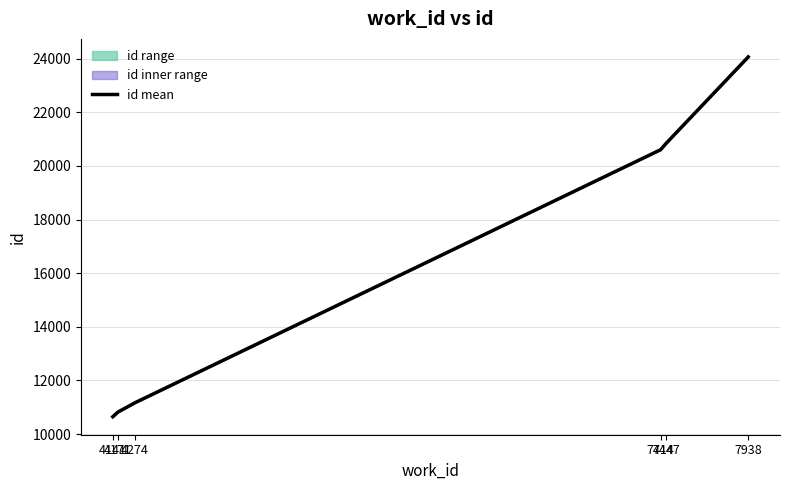

Does the chart have visible grid lines?

Yes